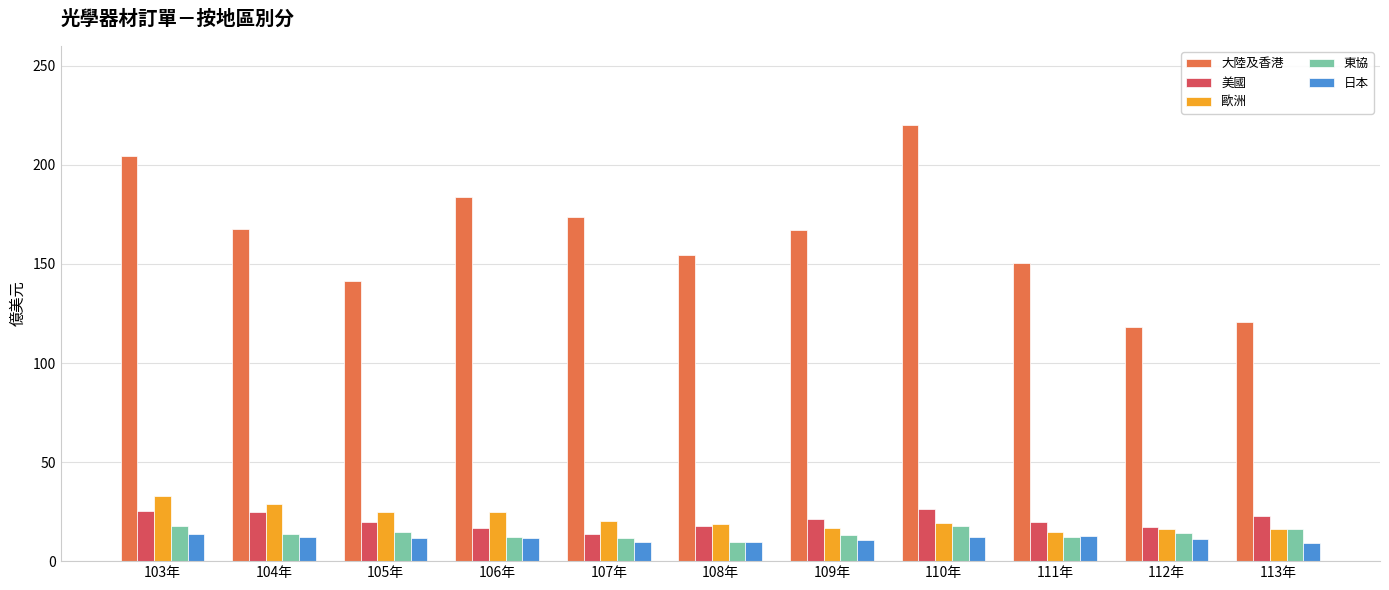

Rank the series by their maximum value, from highest to lowest.

大陸及香港, 歐洲, 美國, 東協, 日本